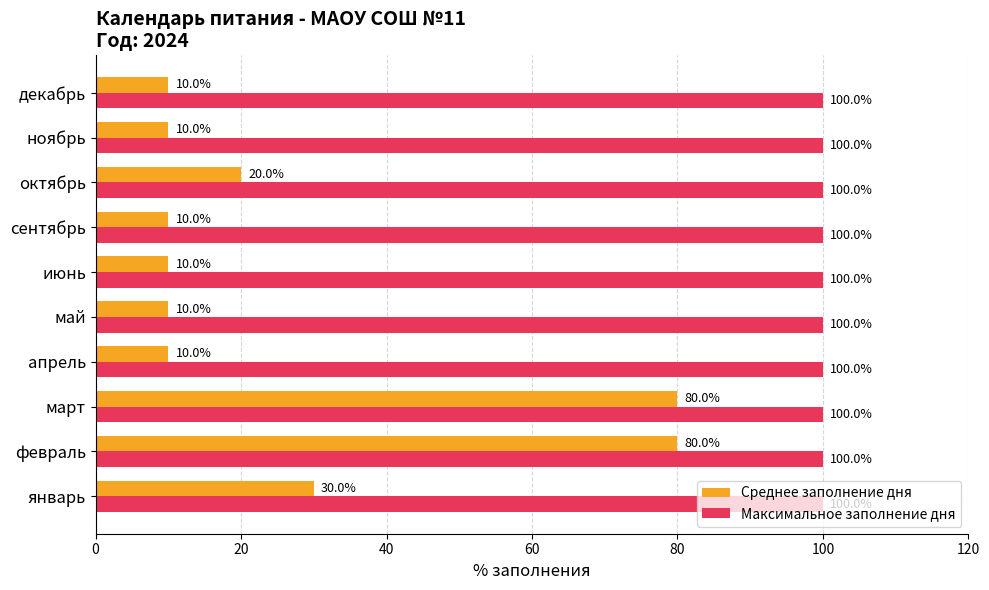

What is the sum of all Максимальное заполнение дня values?

1000